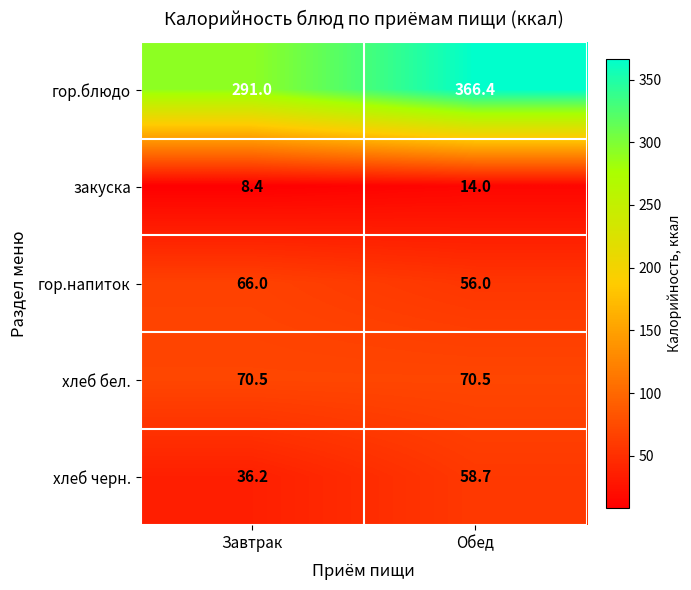

Which series changed the most between Завтрак and Обед?

гор.блюдо